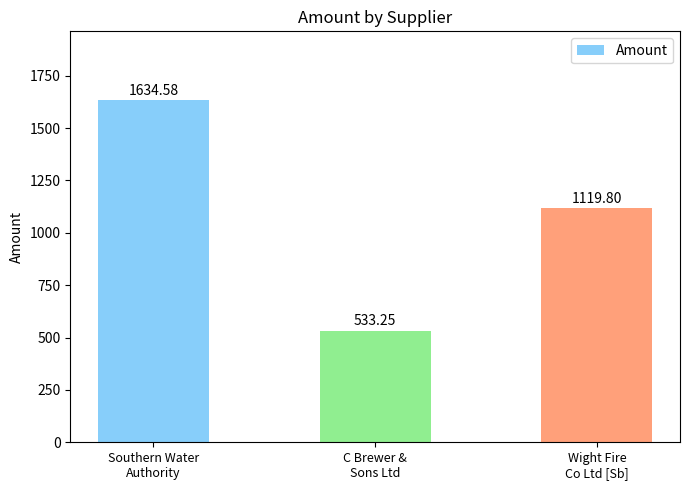

What is the approximate value at Wight Fire
Co Ltd [Sb]?

1119.8